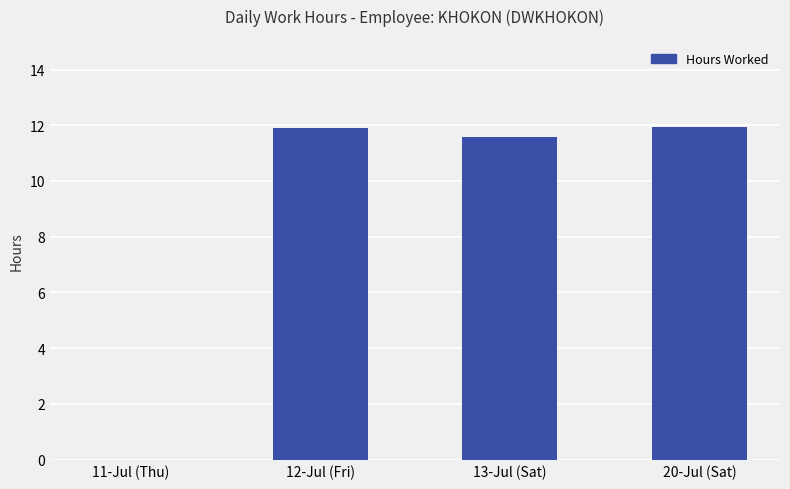

How many values exceed 11?

3